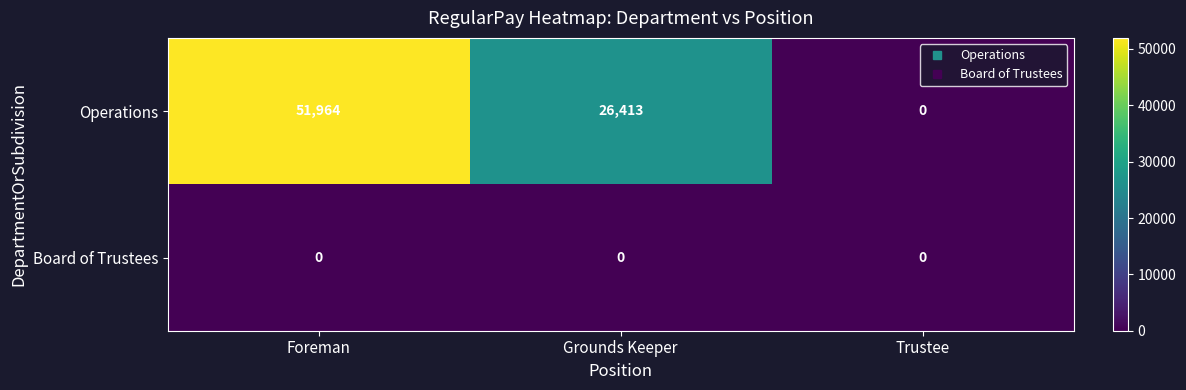

Read the Operations value at Grounds Keeper, to the nearest 10.

26410